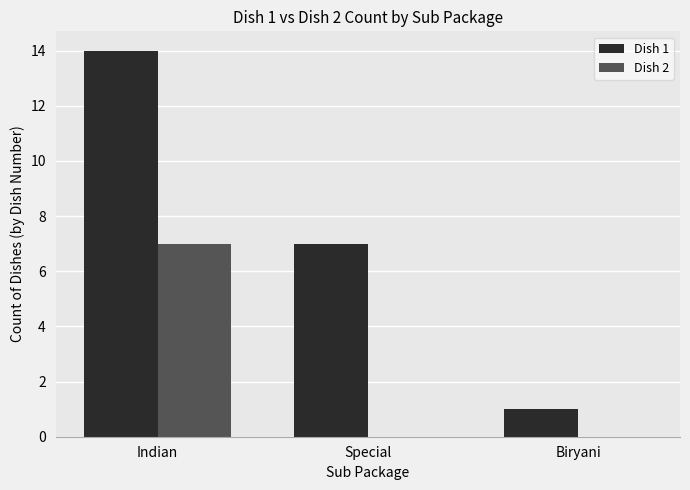

At which category is the sum across all series the highest?

Indian